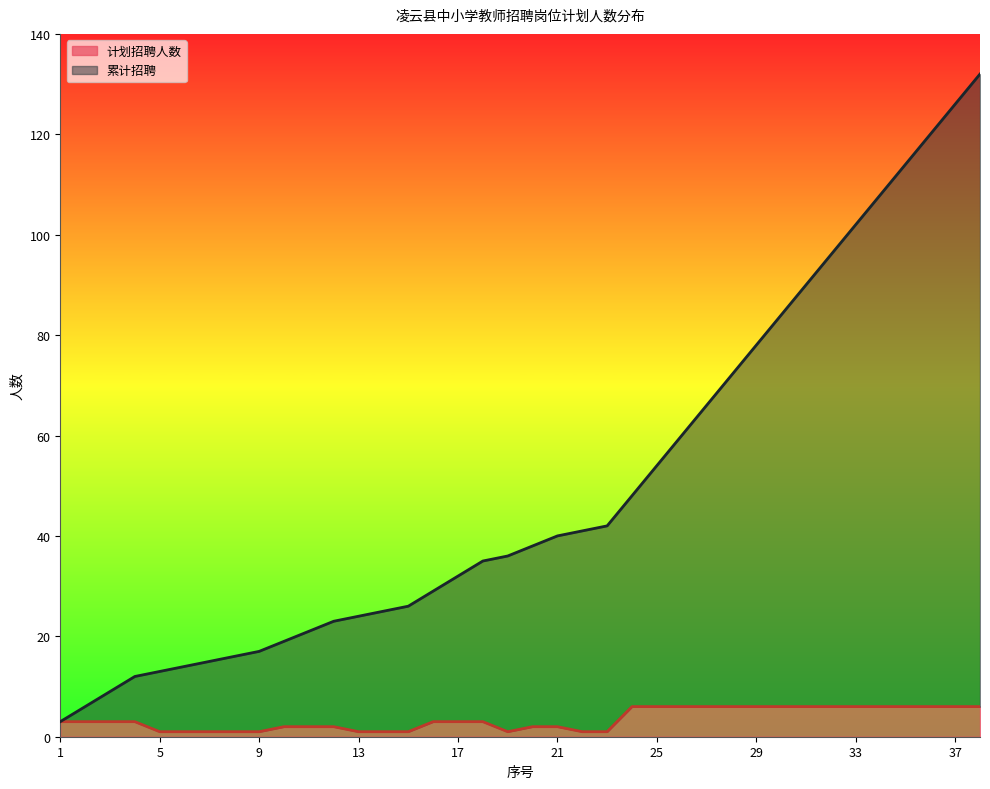

What is the difference between the 累计招聘 values at 35 and 7?

99